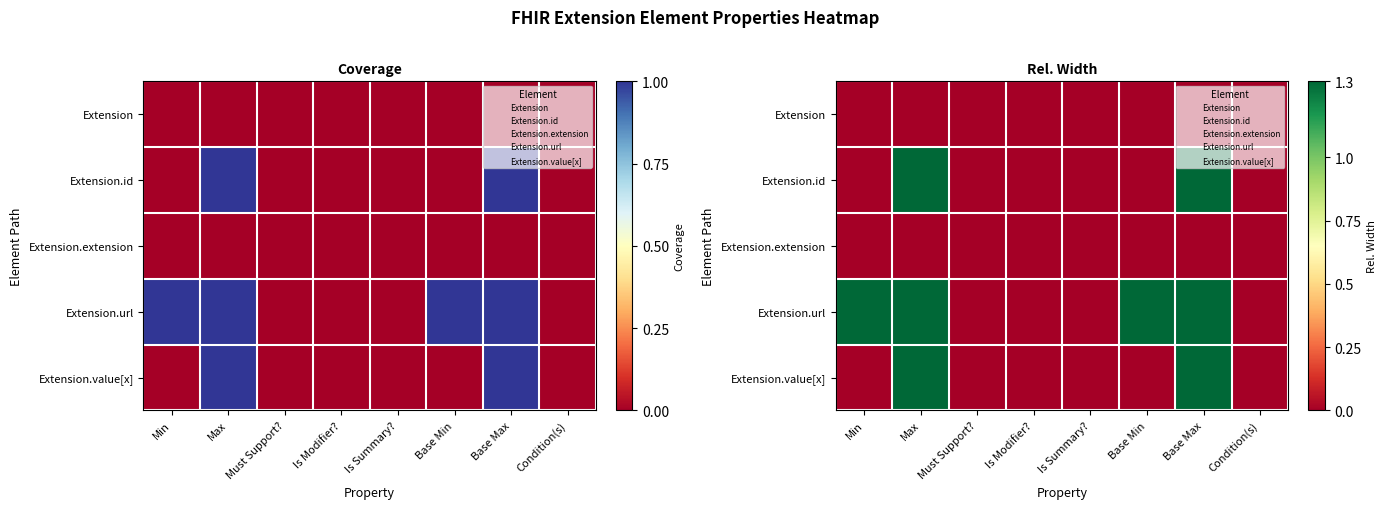

At which label does Extension.url reach its peak?

Min